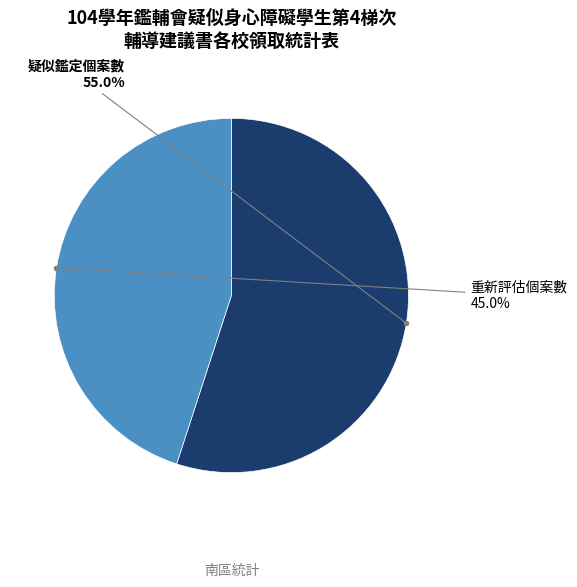

Count the number of slices in the pie.

2